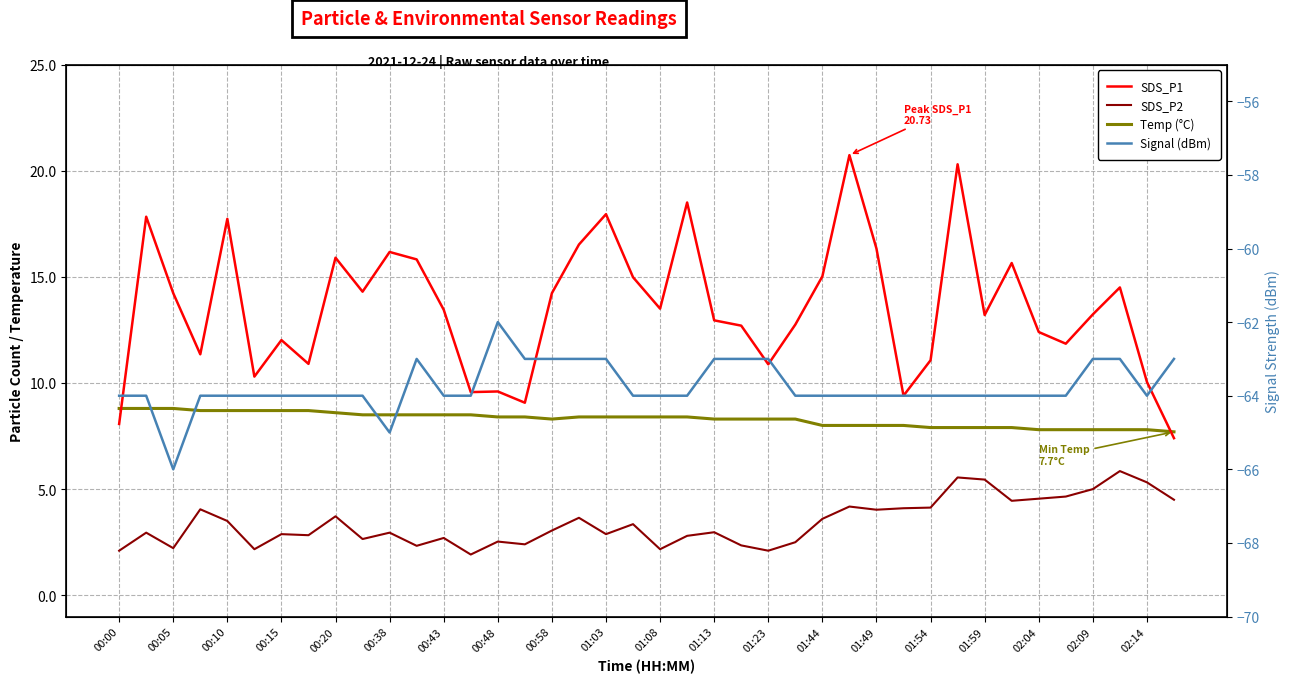

What is the value of the SDS_P1 point at the 11th from the left?

16.2